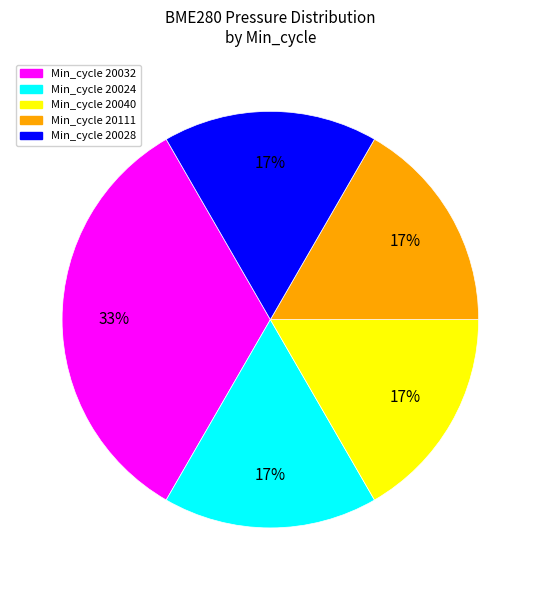

To the nearest percent, what is the average slice percentage?

20%